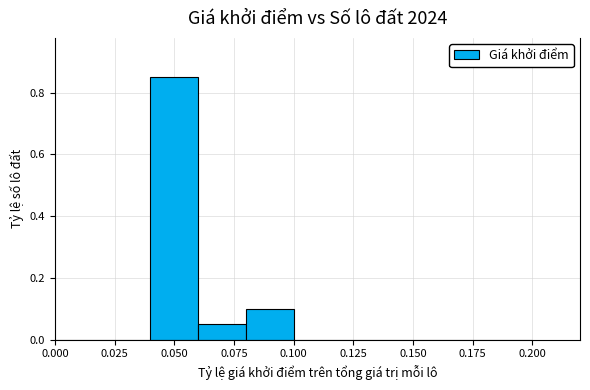

List the labels in order of value, smallest first.

0.000, 0.025, 0.125, 0.150, 0.175, 0.200, 0.225, 0.075, 0.100, 0.050